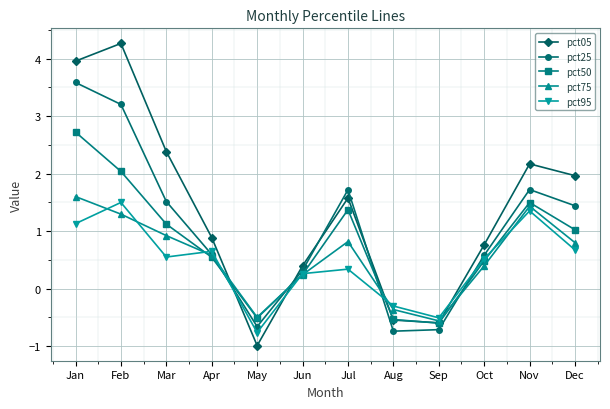

What is the average value of the pct25 series?

1.0